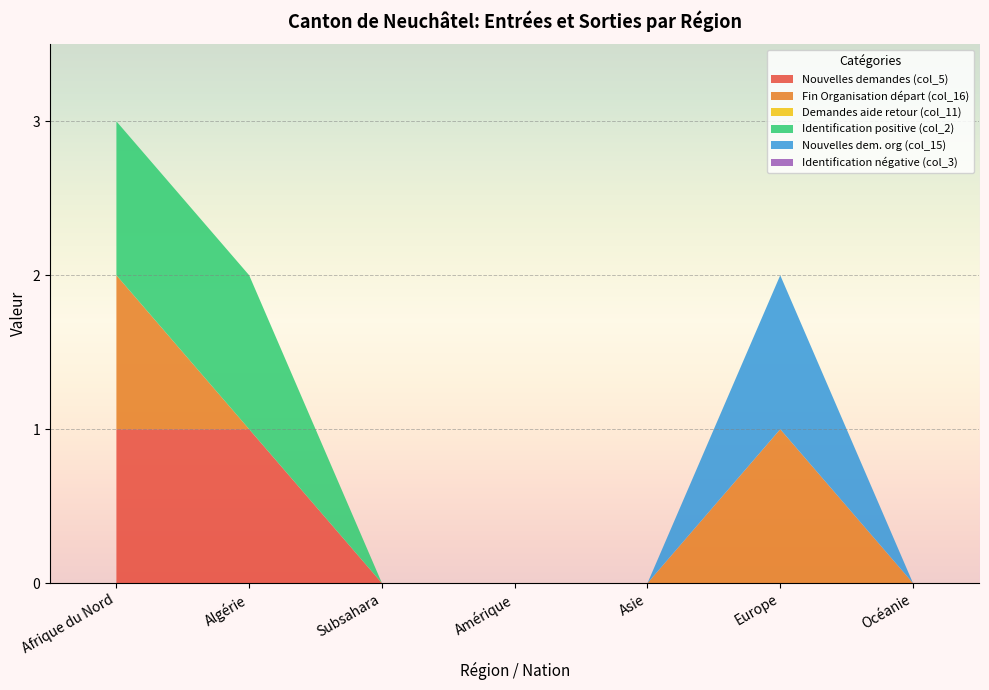

Reading left to right, transcribe all the data shown in this chart.

Nouvelles demandes (col_5): 1	1	0	0	0	0	0
Fin Organisation départ (col_16): 1	0	0	0	0	1	0
Demandes aide retour (col_11): 0	0	0	0	0	0	0
Identification positive (col_2): 1	1	0	0	0	0	0
Nouvelles dem. org (col_15): 0	0	0	0	0	1	0
Identification négative (col_3): 0	0	0	0	0	0	0